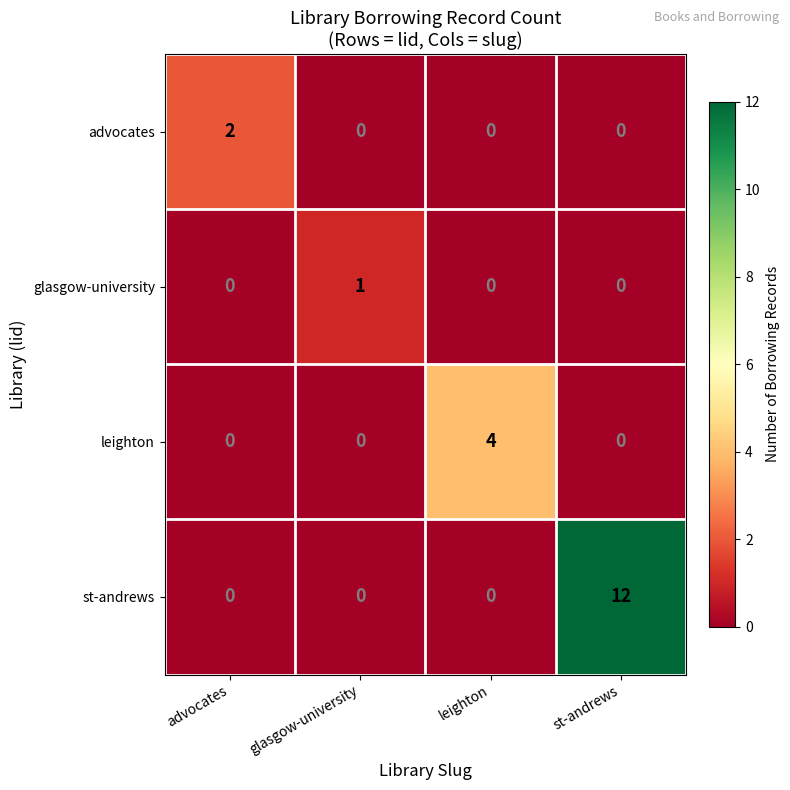

How many st-andrews values are between 0 and 12?

4